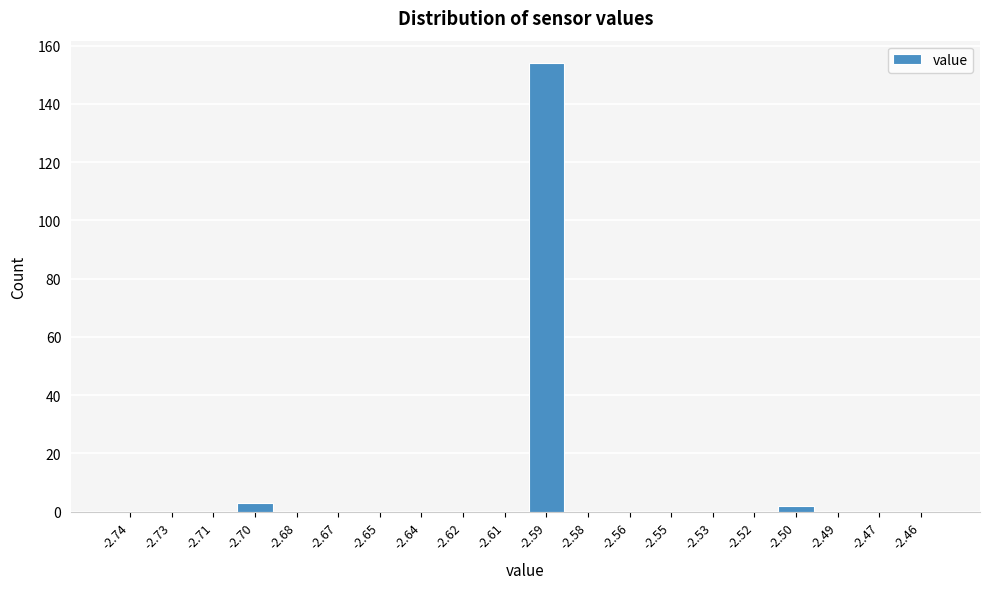

Which range on the x-axis has the tallest bar?

-2.600 to -2.585